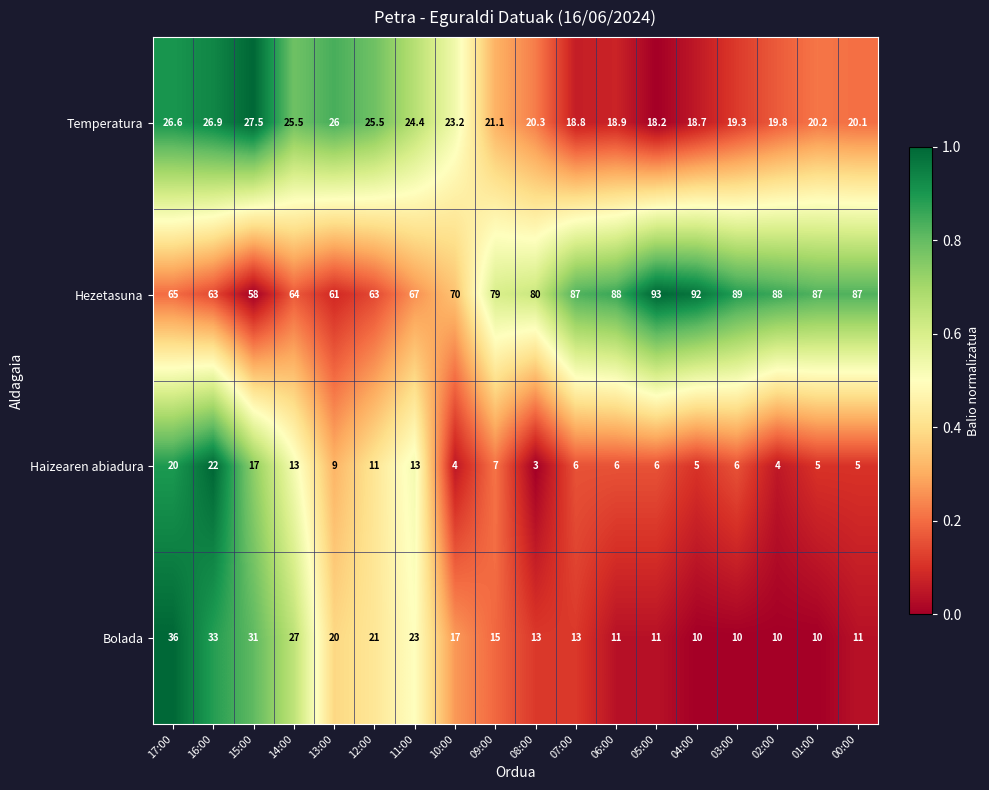

What is the total value across all series at 16:00?

144.9